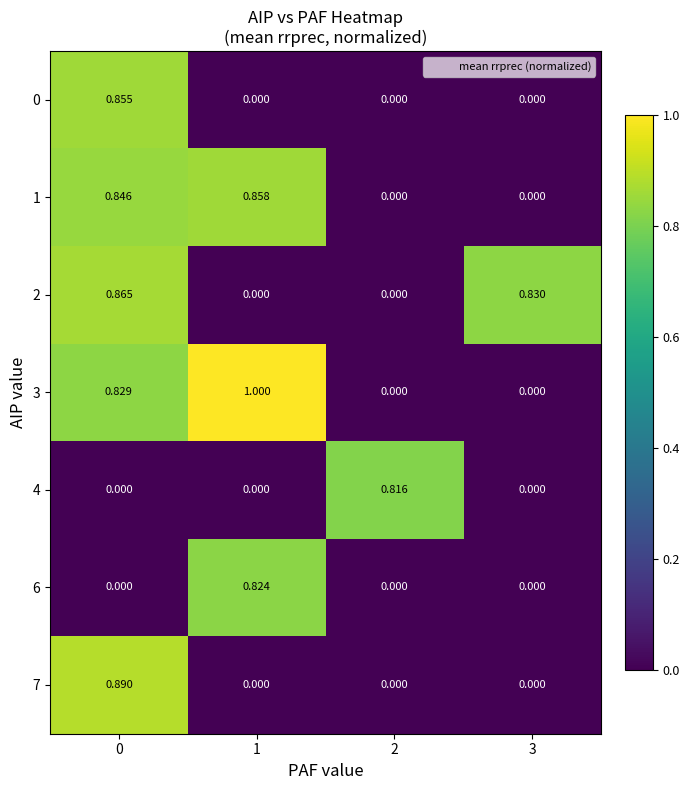

How many positive values does the 1 series have?

2